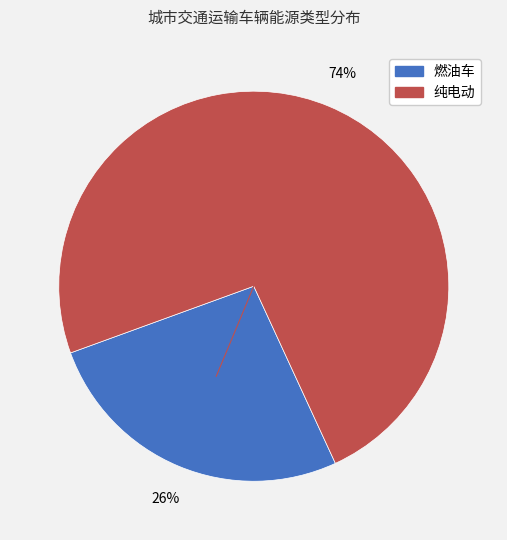

To the nearest percent, what is the average slice percentage?

50%